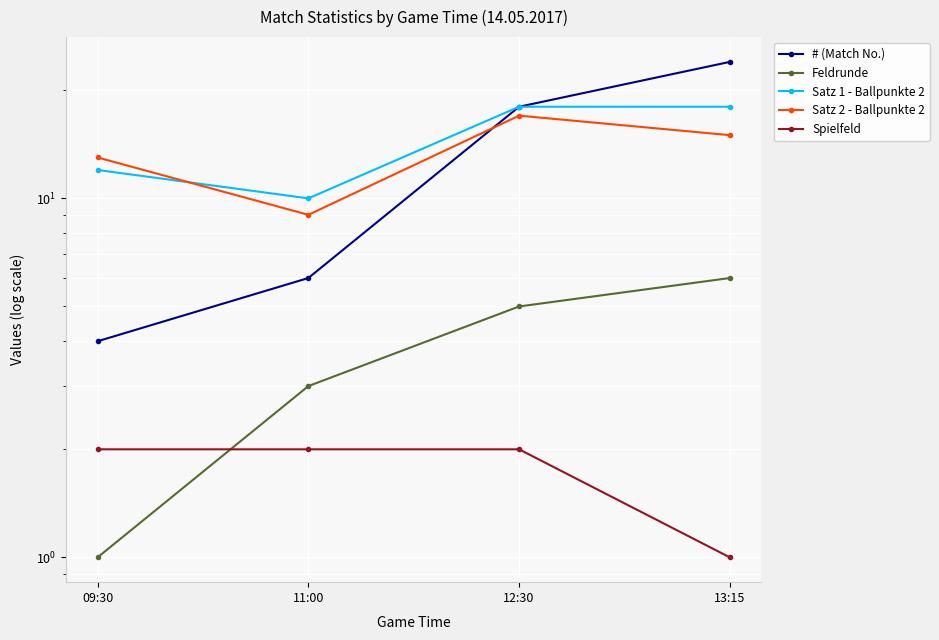

How many Spielfeld values are between 2 and 3?

3